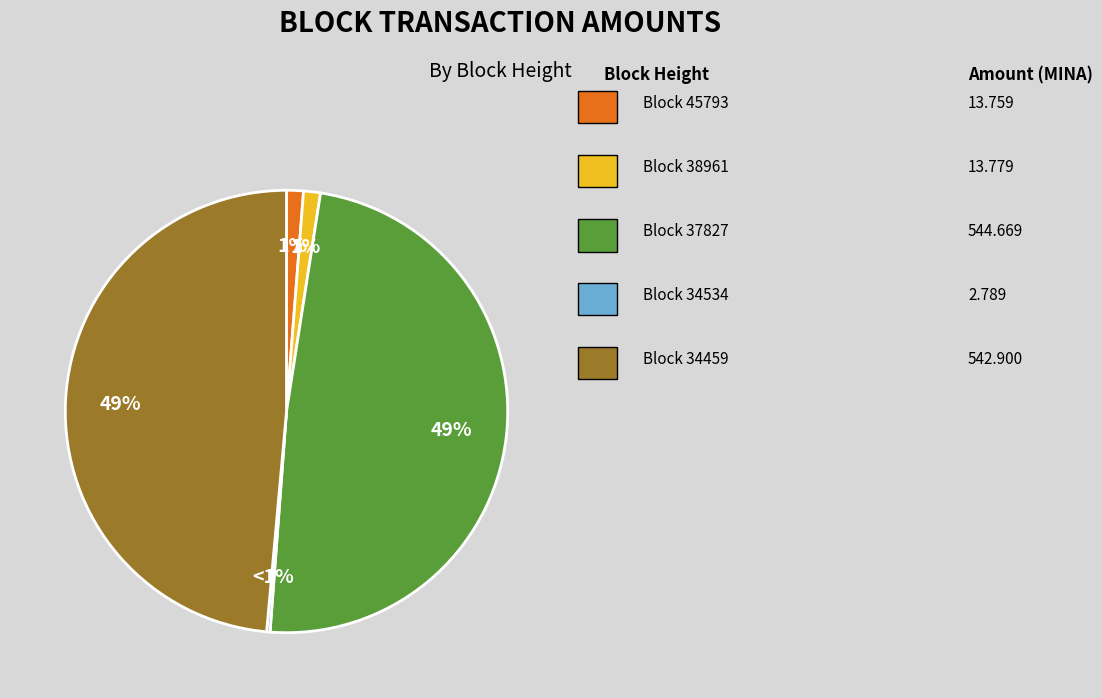

Count the number of slices in the pie.

5